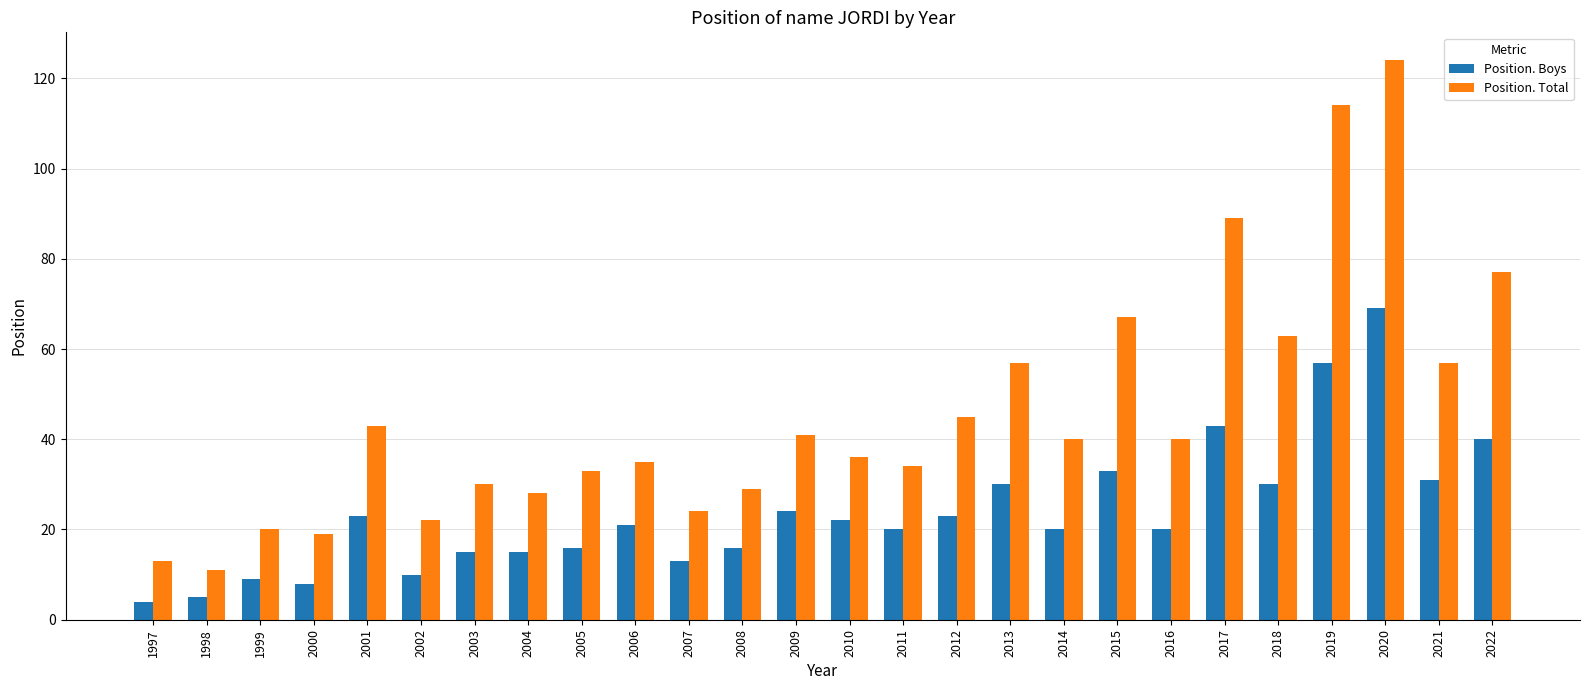

What is the spread (max minus min) of values at 2012?

22